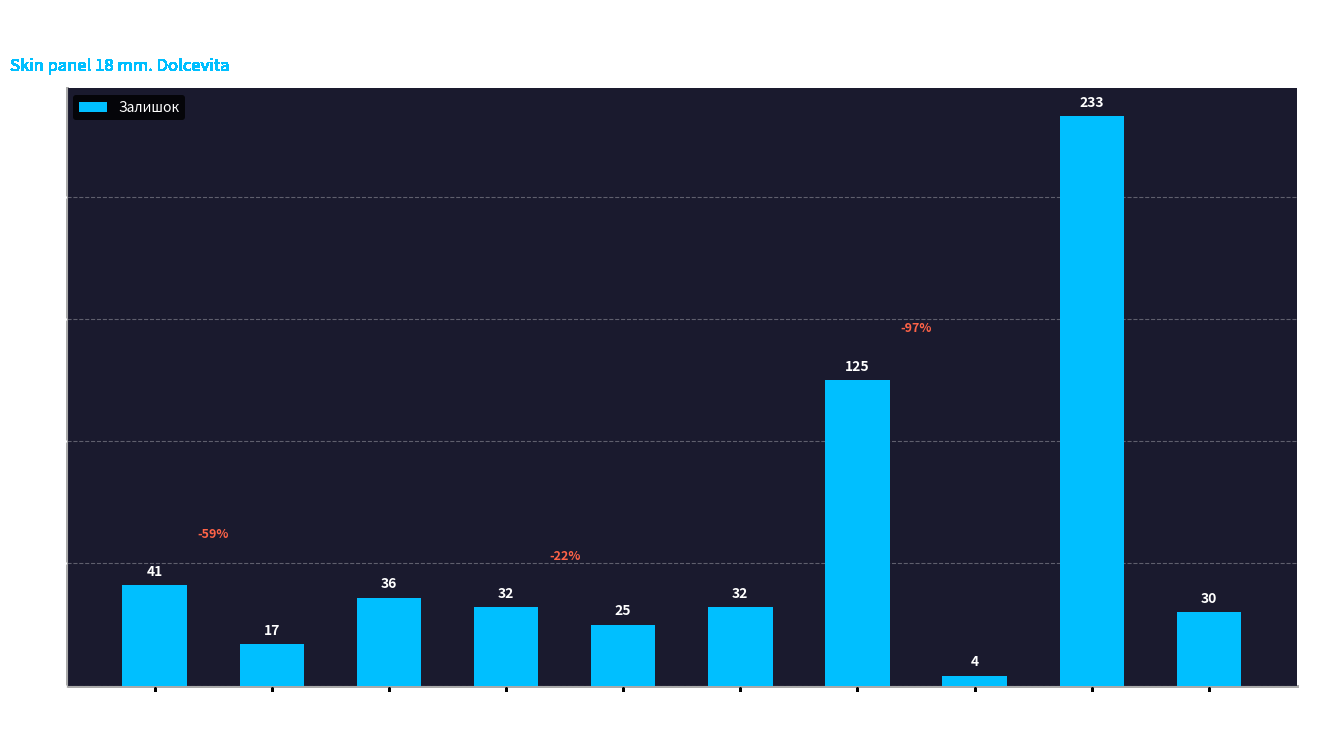

What is the difference between the values at 239681762 and 239682130?

4